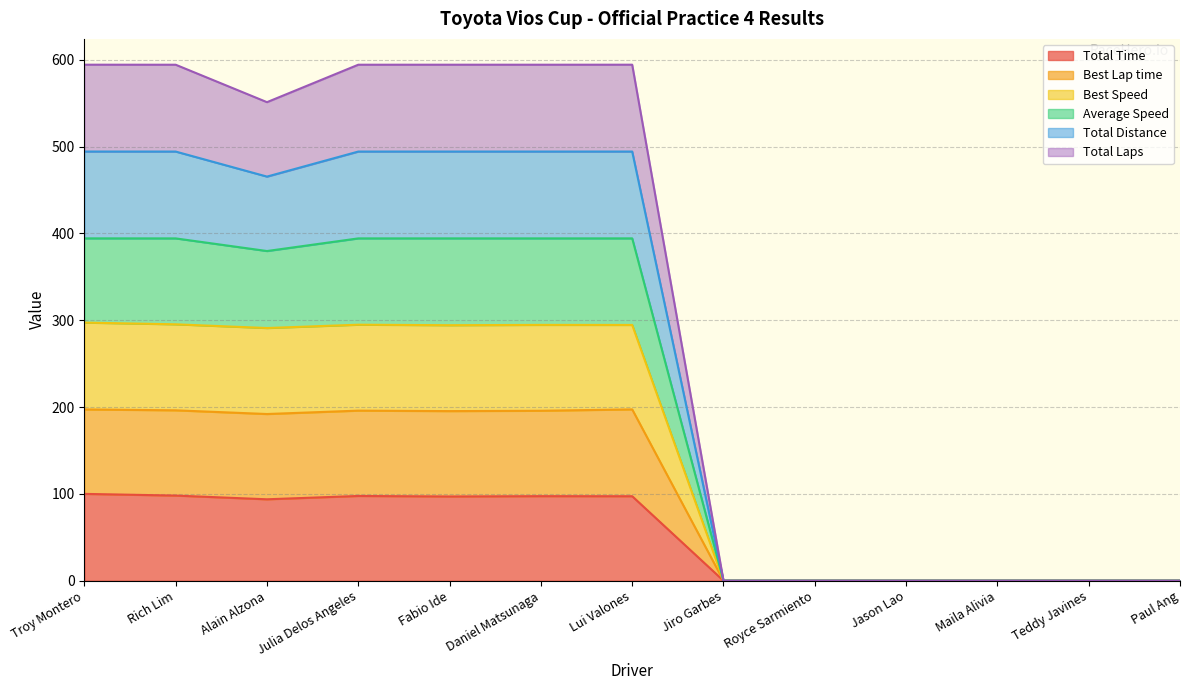

What are all the series names shown in the legend?

Total Time, Best Lap time, Best Speed, Average Speed, Total Laps, Total Distance